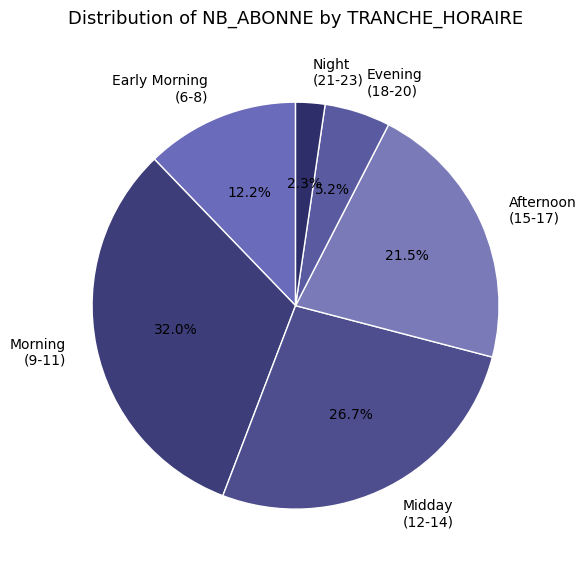

Rank the categories by value from lowest to highest.

Night (21-23), Evening (18-20), Early Morning (6-8), Afternoon (15-17), Midday (12-14), Morning (9-11)